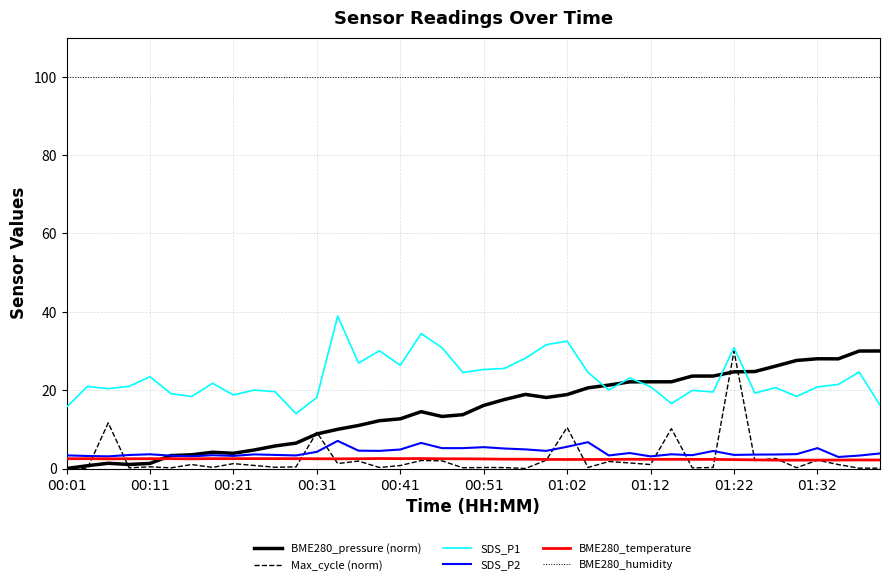

Which series has the largest total across all categories?

BME280_humidity